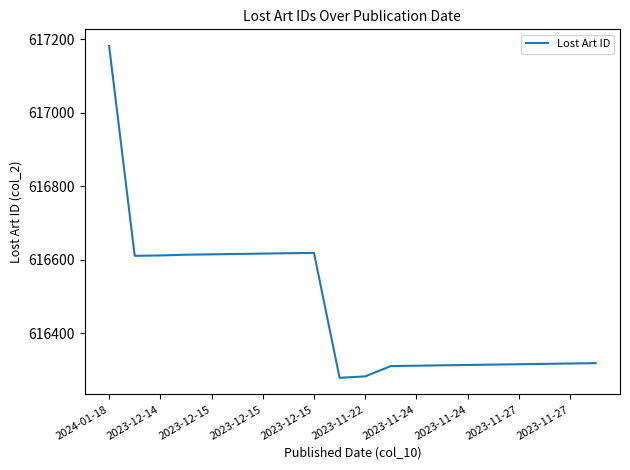

What is the greatest value displayed?

617182